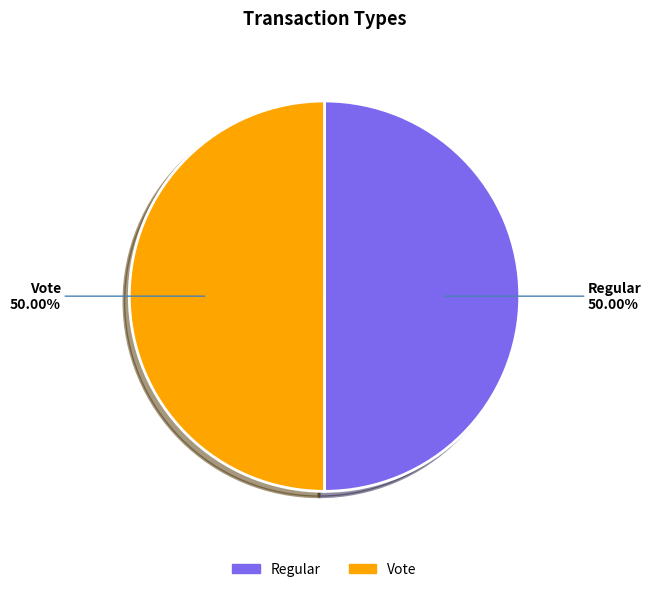

What percentage is the Vote slice, to the nearest percent?

50%